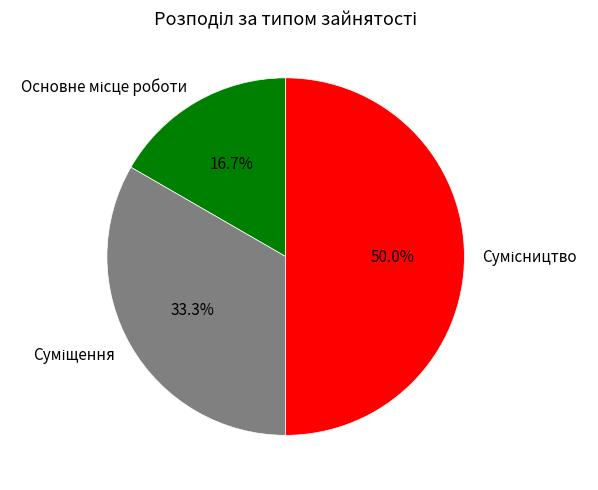

To the nearest percent, what is the difference between the largest and smallest slice percentages?

33%